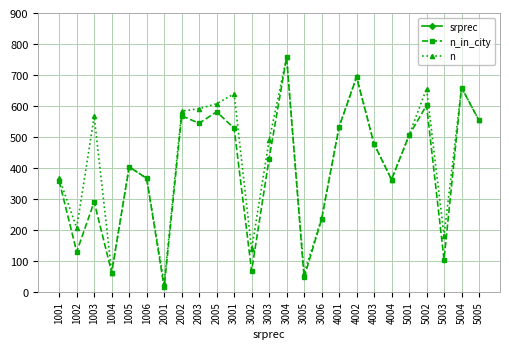

Which category has the lowest value in the n_in_city series?

2001